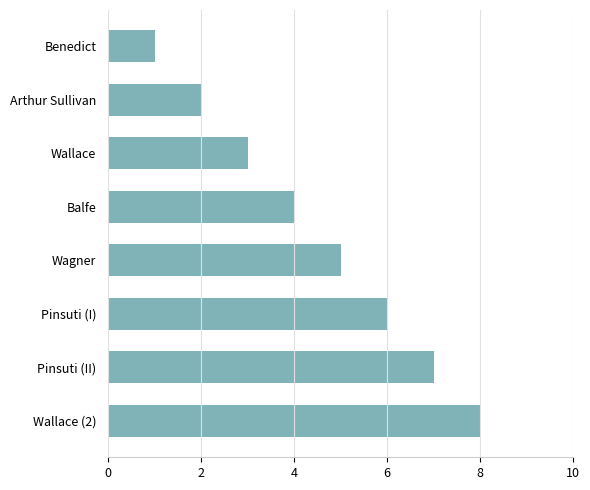

What is the label of the 6th bar from the bottom?

Wallace